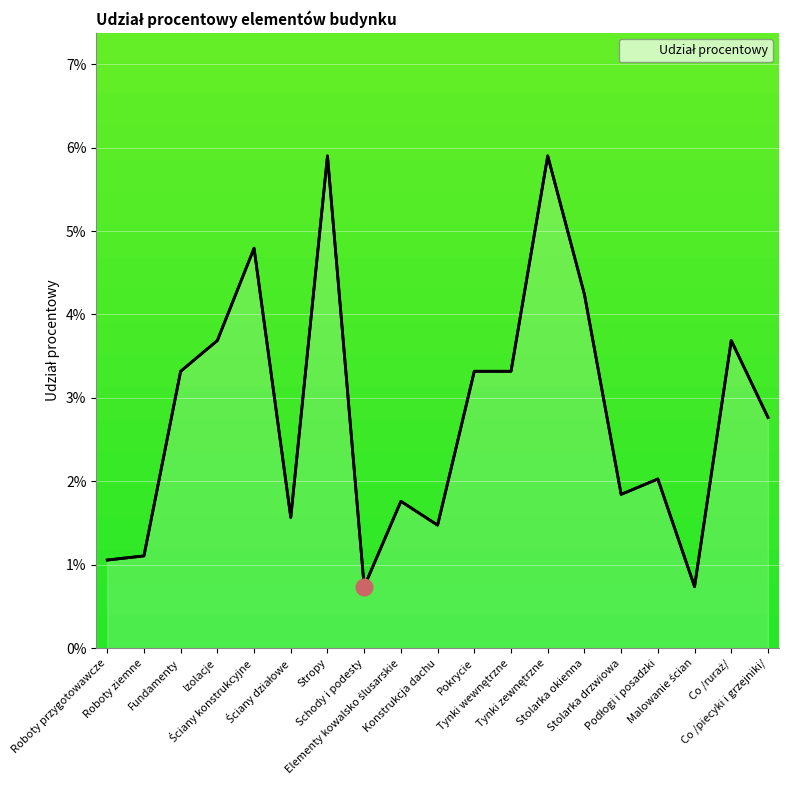

Is it true that the value at Tynki zewnętrzne is 0.1?

False